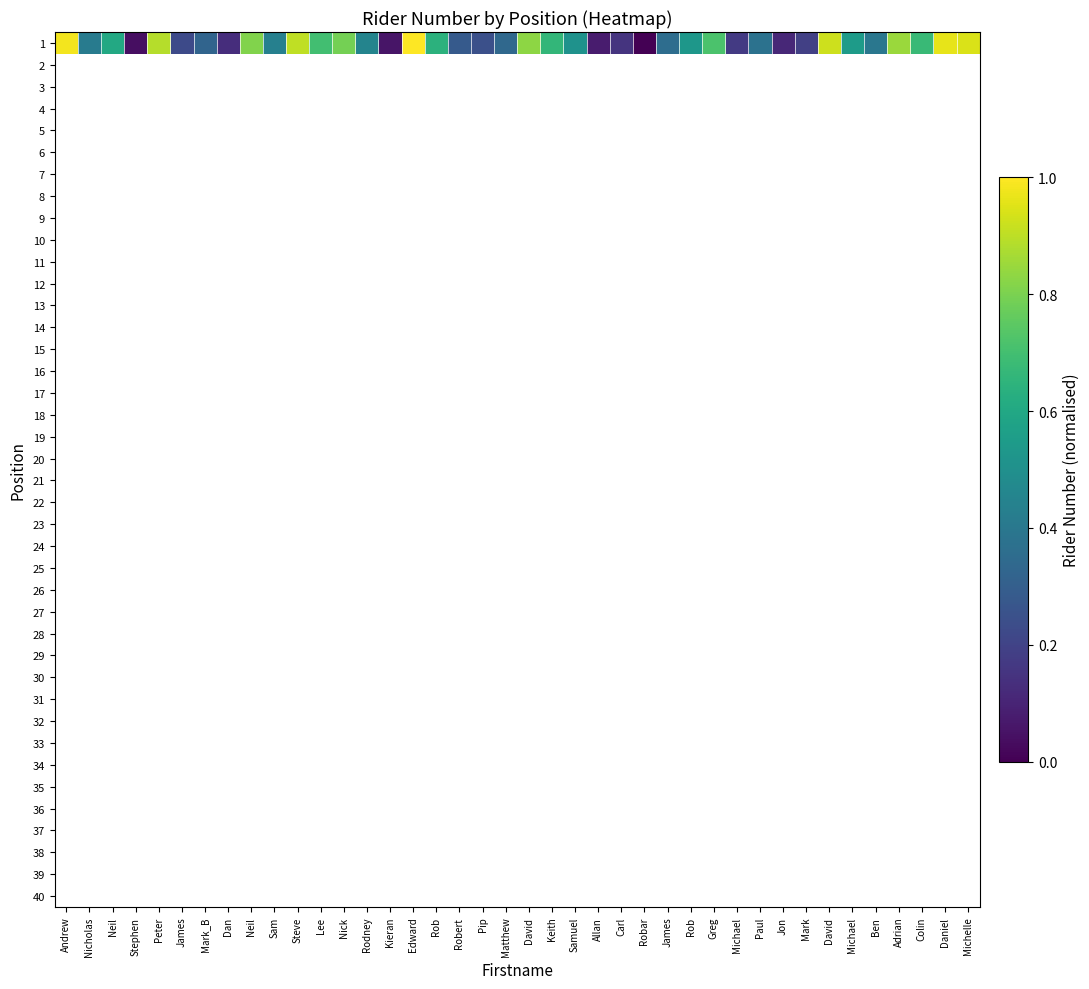

Rank the series by their maximum value, from highest to lowest.

1, 2, 3, 4, 5, 6, 7, 8, 9, 10, 11, 12, 13, 14, 15, 16, 17, 18, 19, 20, 21, 22, 23, 24, 25, 26, 27, 28, 29, 30, 31, 32, 33, 34, 35, 36, 37, 38, 39, 40